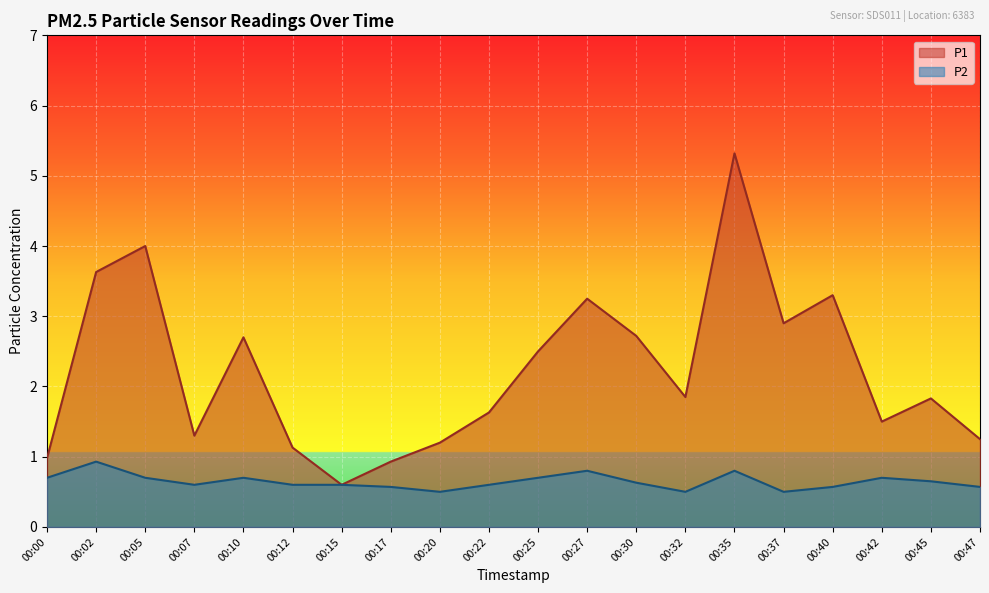

Rank the series by their average value, from highest to lowest.

P1, P2